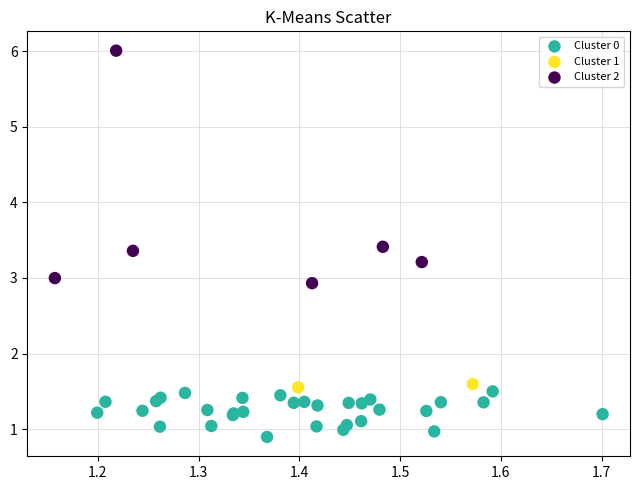

What are all the series names shown in the legend?

Cluster 0, Cluster 1, Cluster 2